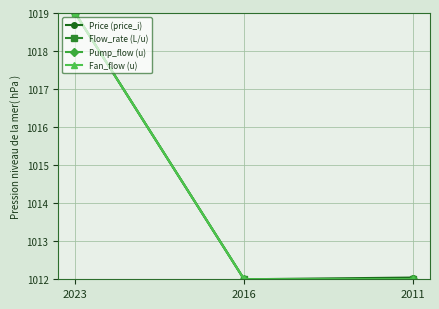

What is the sum of all Price (price_i) values?

3043.0